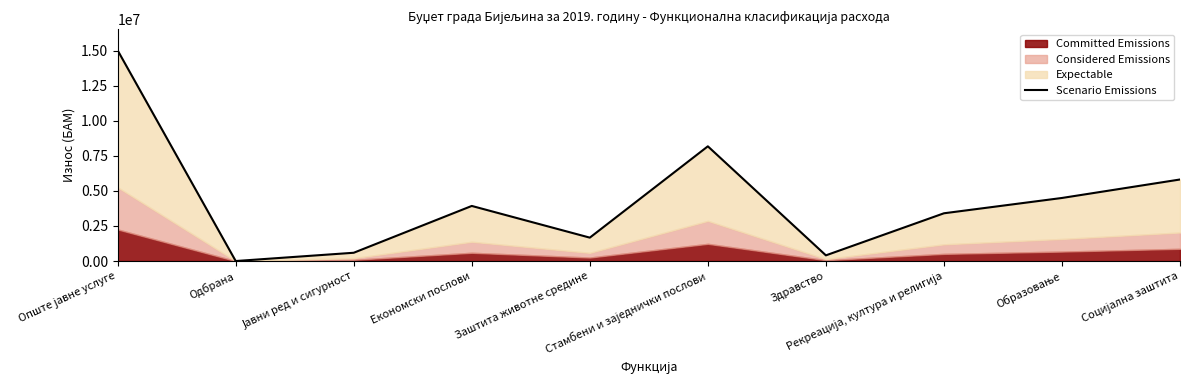

Reading right to left, what are all the values shown in this chart?

5816615	4498569	3405853	405000	8183154	1668716	3929986	590400	0	15025773